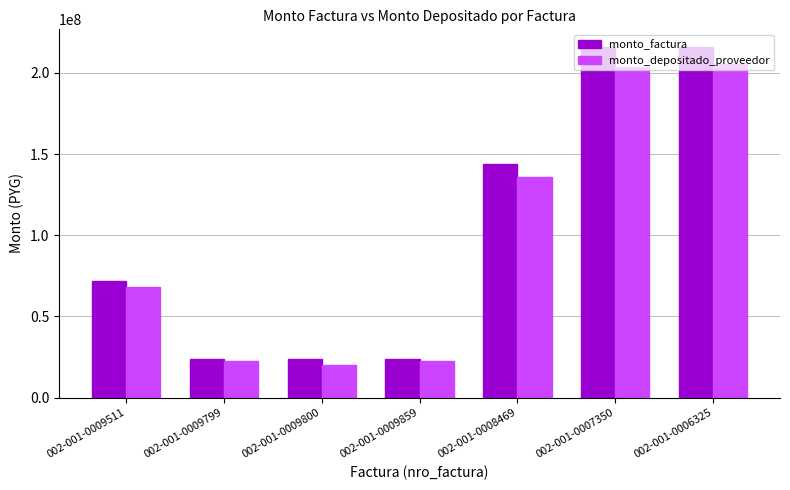

What is the total value across all series at 002-001-0008469?

279637527